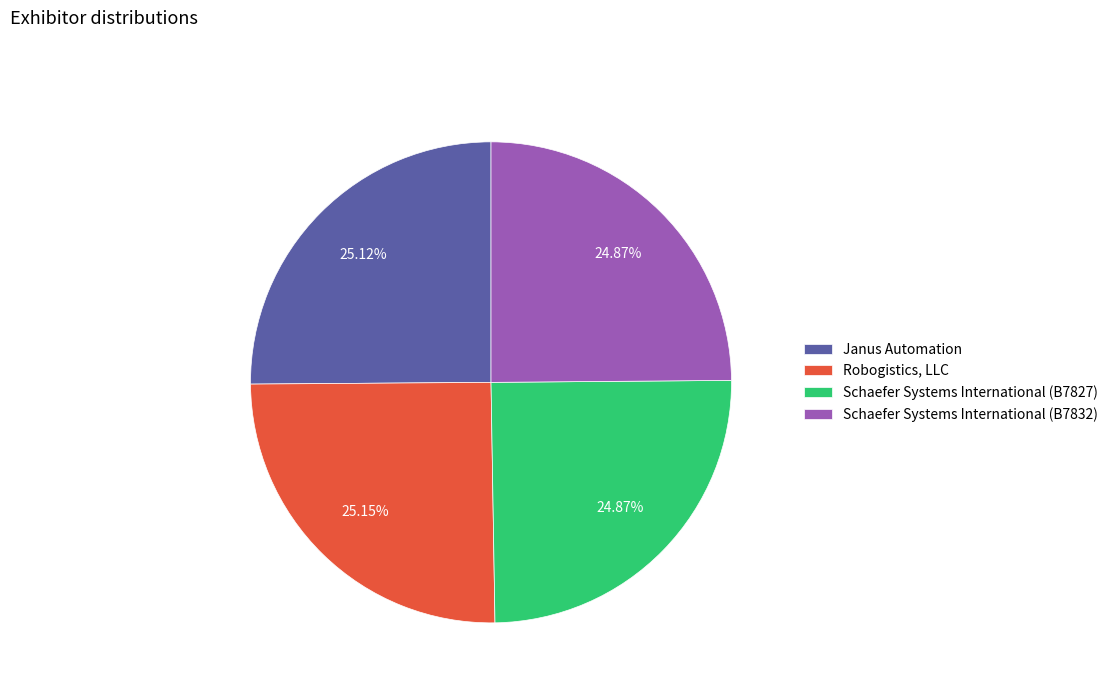

Approximately how many times larger is the value at Schaefer Systems International (B7832) compared to Schaefer Systems International (B7827)?

1.0